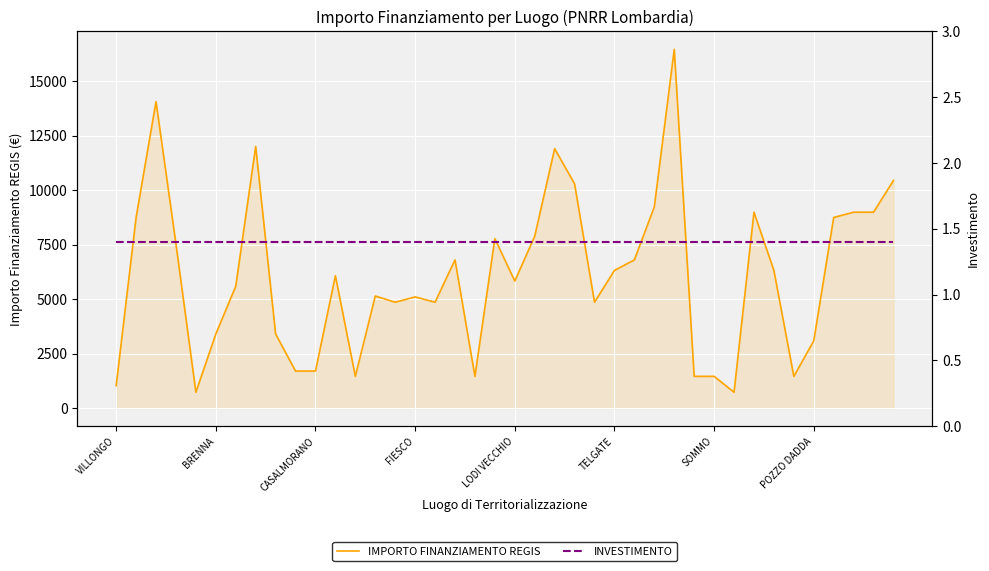

How many values in the IMPORTO FINANZIAMENTO REGIS series are below 6075?

20